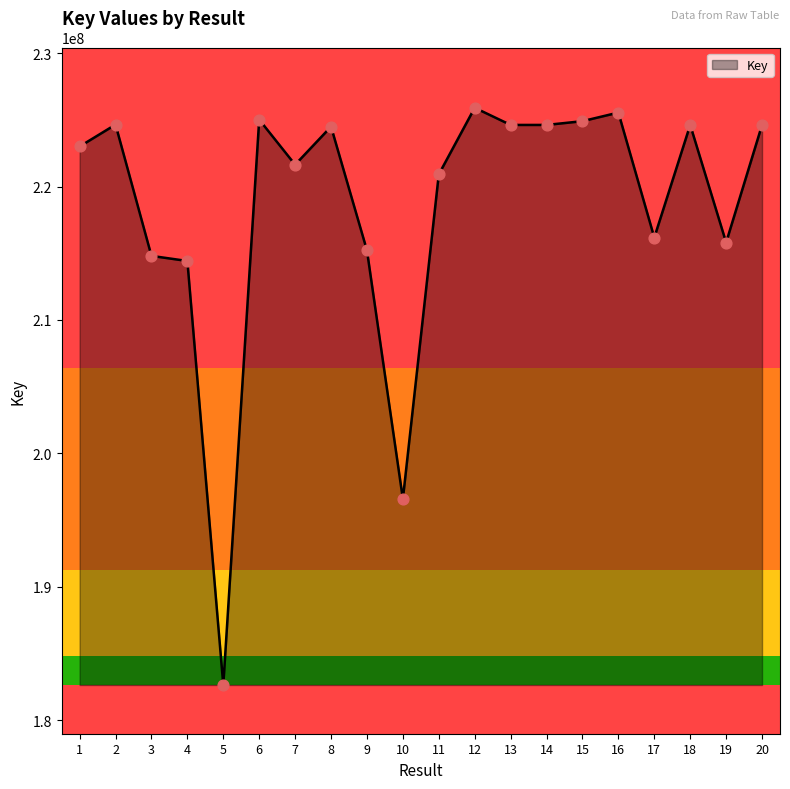

What is the ratio of the value at 1 to the value at 5?

1.2